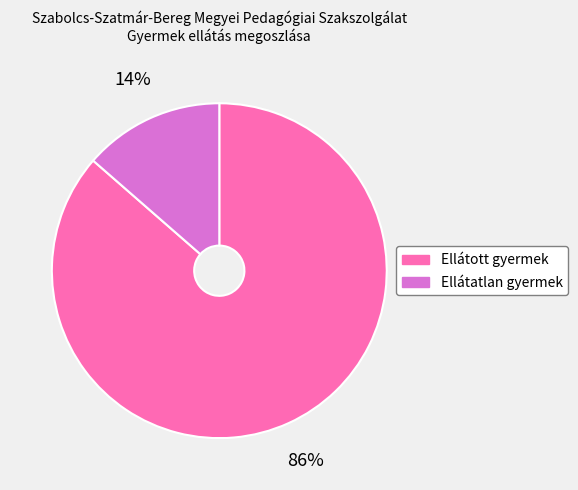

Approximately how many times larger is the value at Ellátatlan gyermek compared to Ellátott gyermek?

0.2